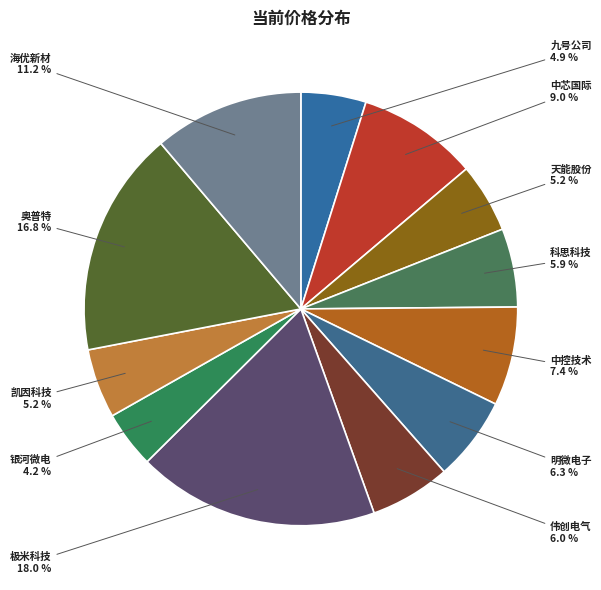

True or false: 中控技术 accounts for 7% of the total.

True